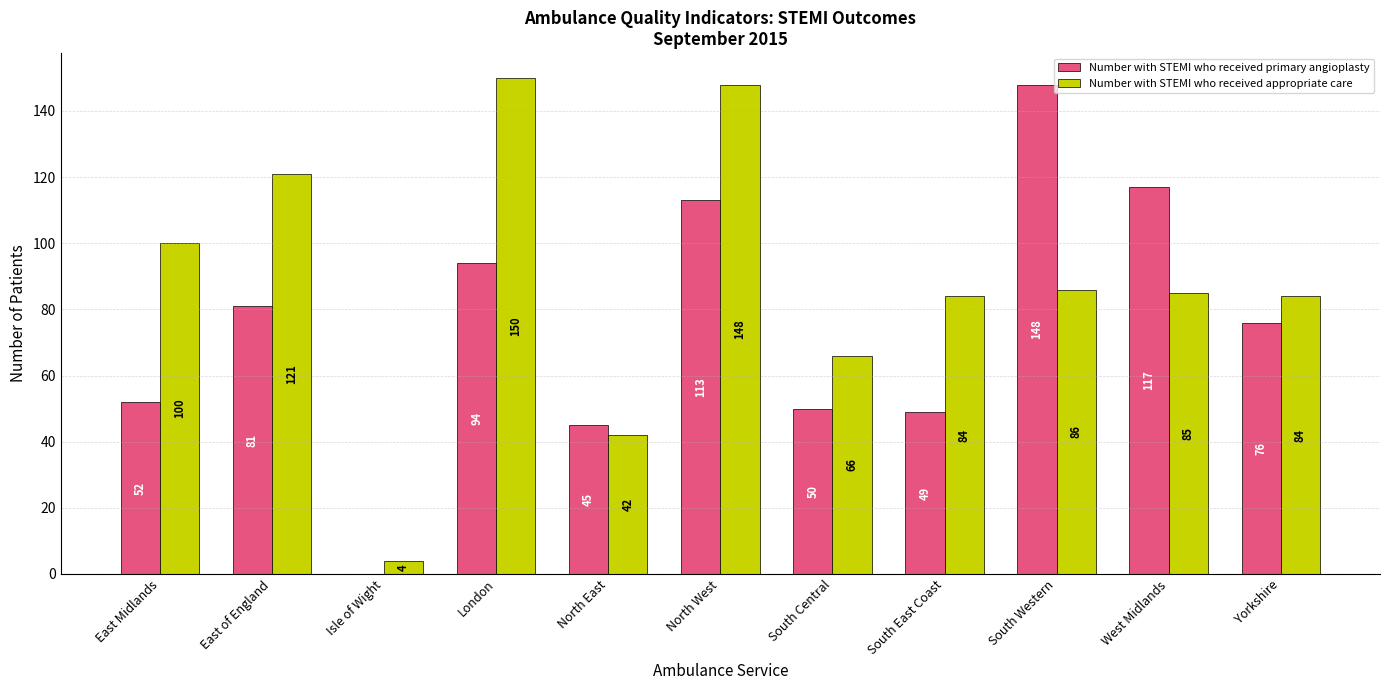

What is the average value of the Number with STEMI who received appropriate care series?

88